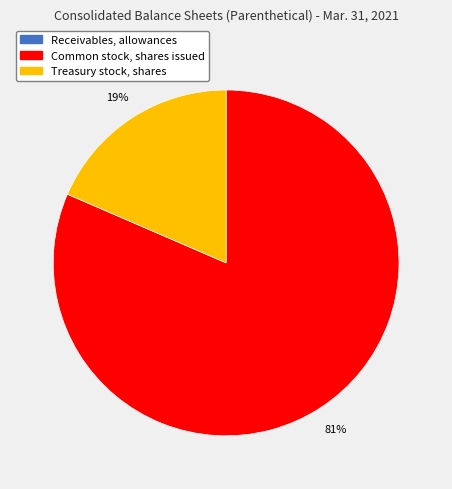

Combined, do Treasury stock, shares and Common stock, shares issued account for over 50%?

Yes